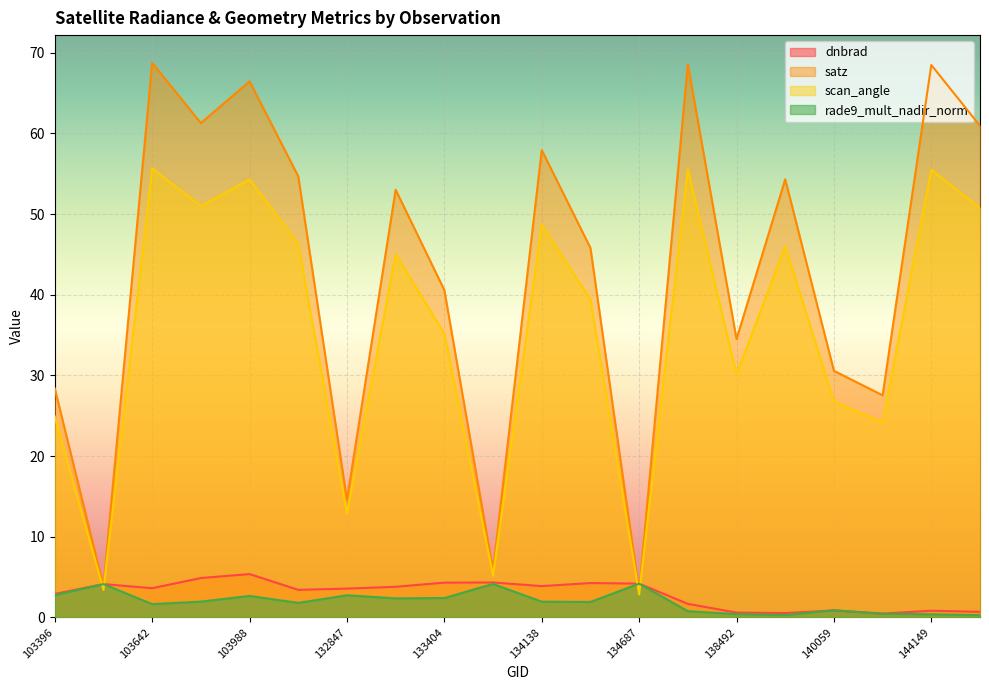

The satz series shows 63.5 at 133404. True or false?

False